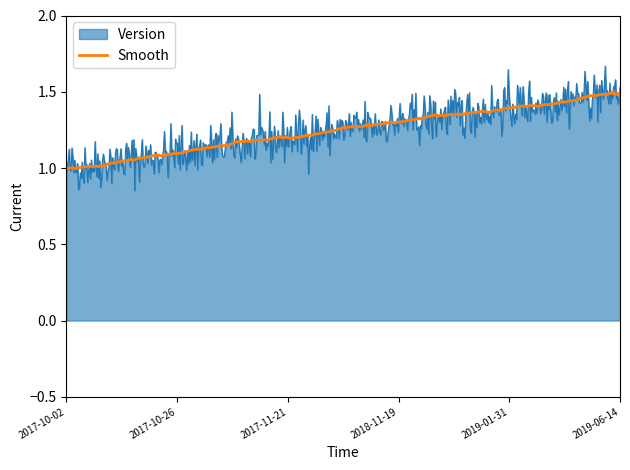

How many lines are shown in the chart?

2